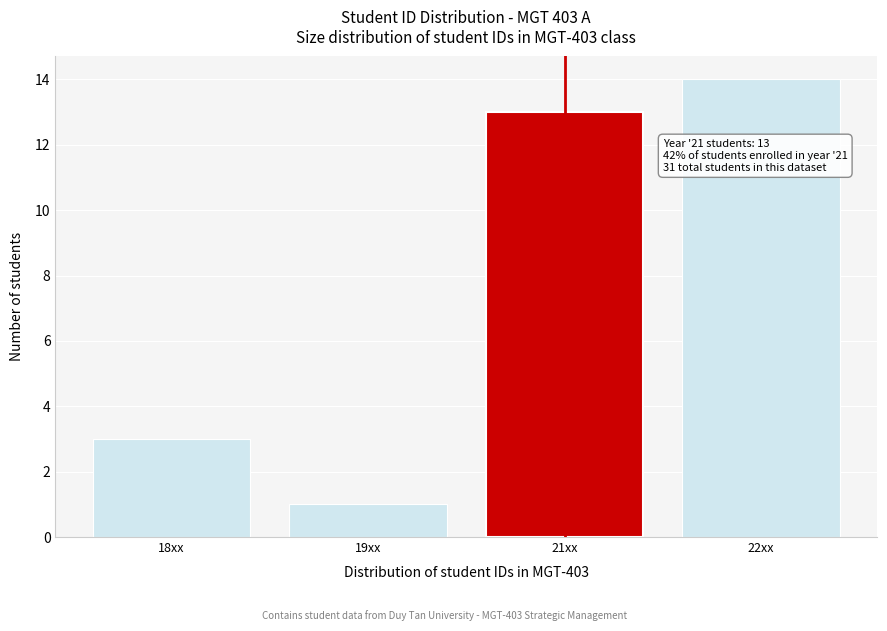

Reading right to left, what are all the values shown in this chart?

14	13	1	3